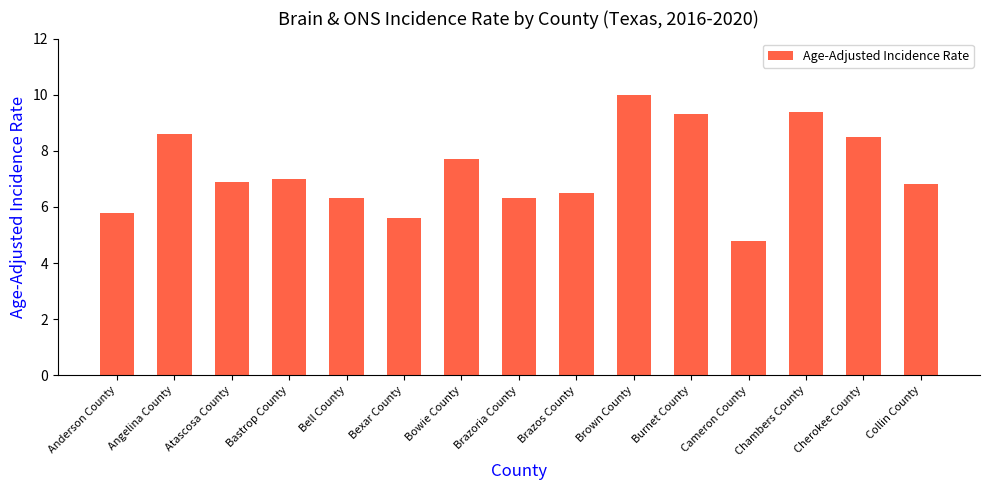

What is the label of the 9th bar from the right?

Bowie County